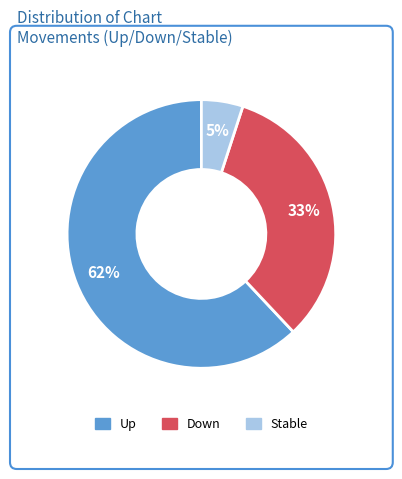

To the nearest percent, what is the average slice percentage?

33%